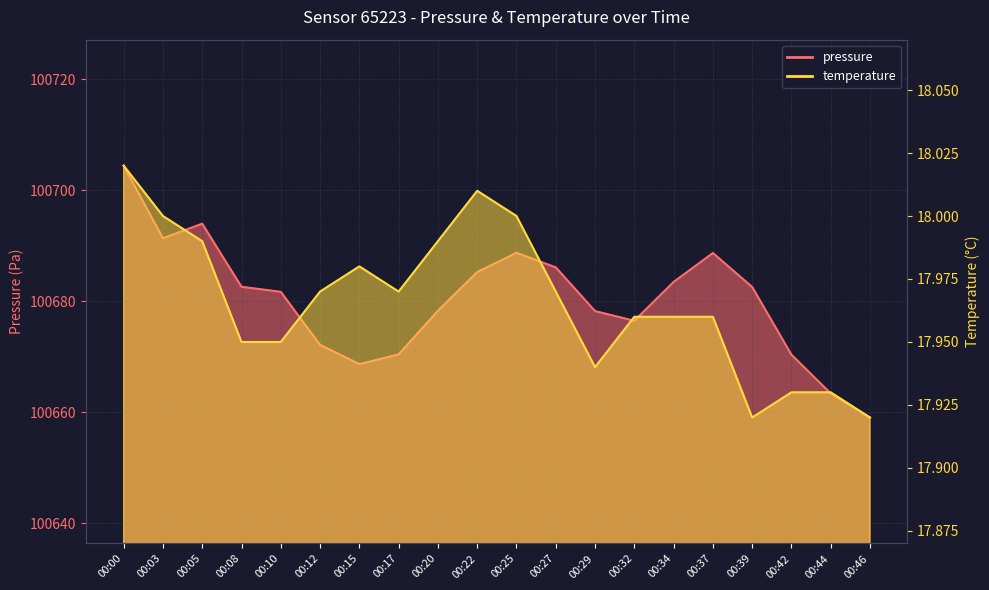

Rank the series by their average value, from lowest to highest.

temperature, pressure